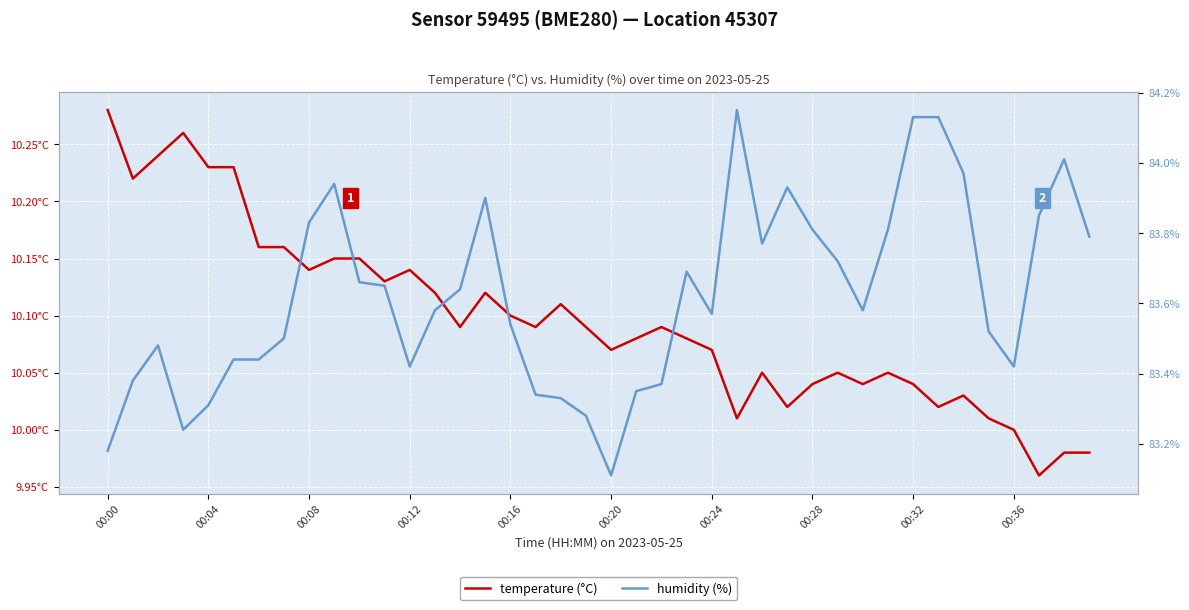

The value of temperature (°C) at 22 is 10.1. True or false?

True